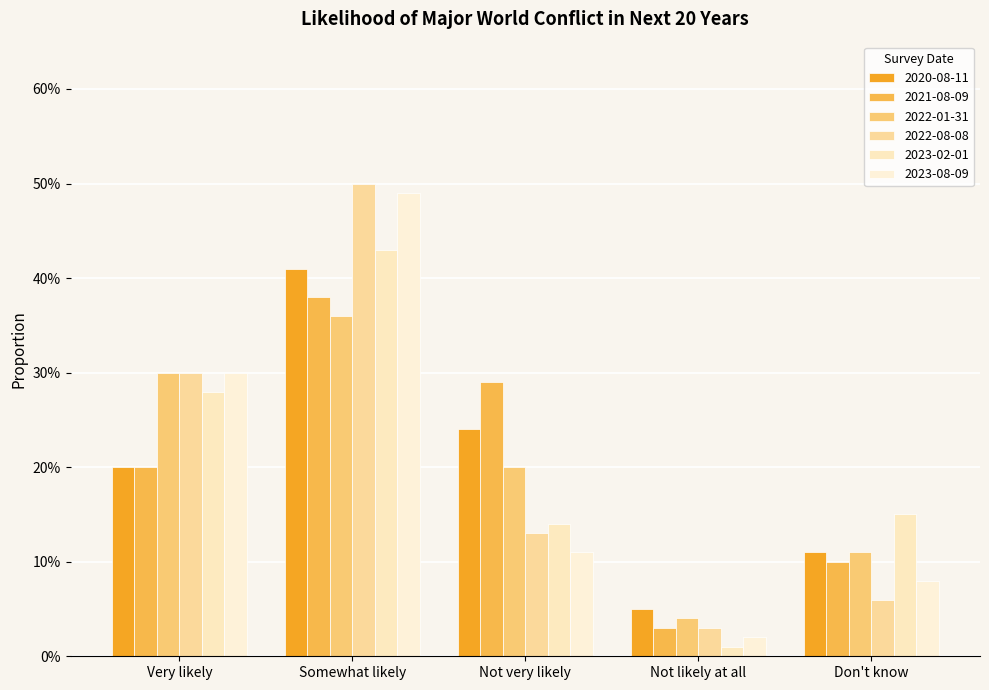

Does the chart contain stacked bars?

No